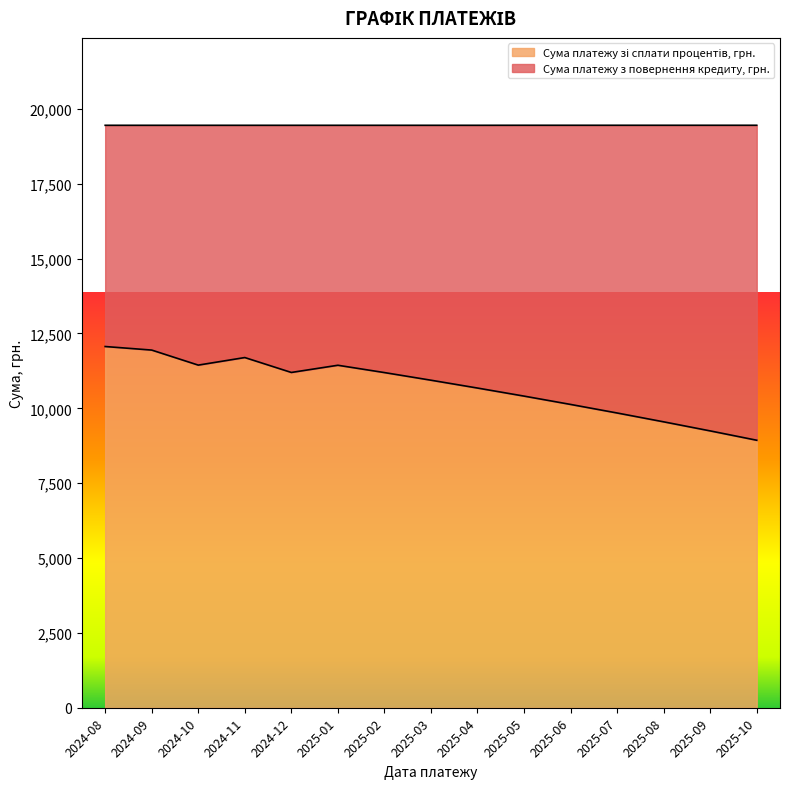

Between 2024-09 and 2025-02, which is larger?

2024-09